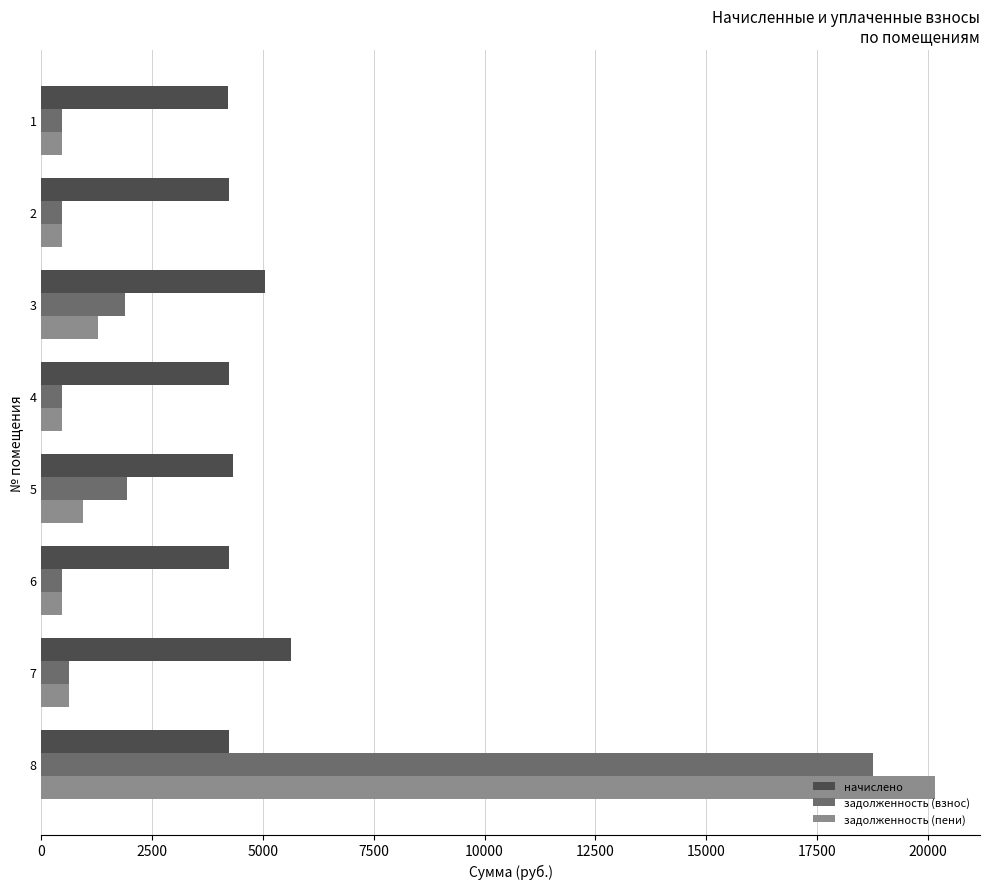

Rank the series by their maximum value, from highest to lowest.

задолженность (пени), задолженность (взнос), начислено